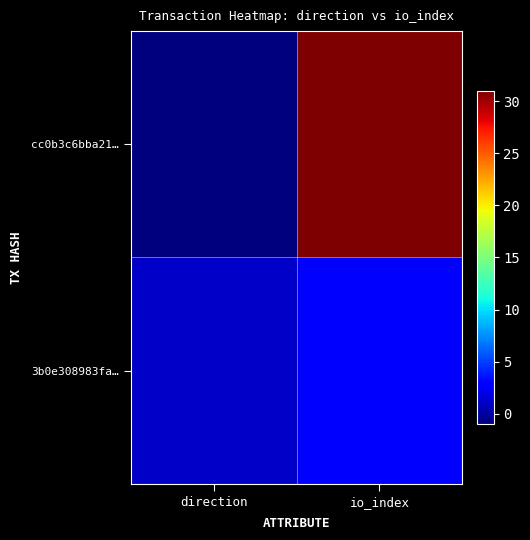

Reading right to left, transcribe all the data shown in this chart.

cc0b3c6bba21…: io_index=31	direction=-1
3b0e308983fa…: io_index=3	direction=1